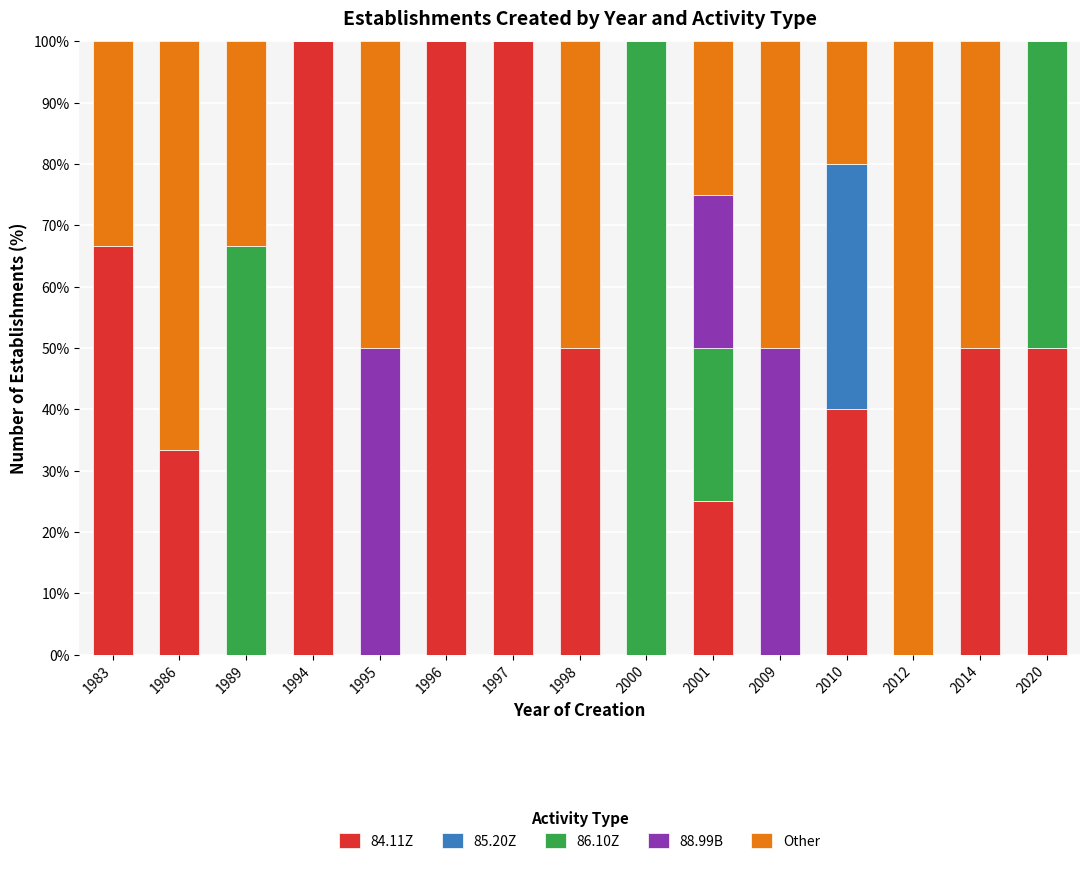

What is the sum of the 84.11Z values at 1995 and 1983?

66.7